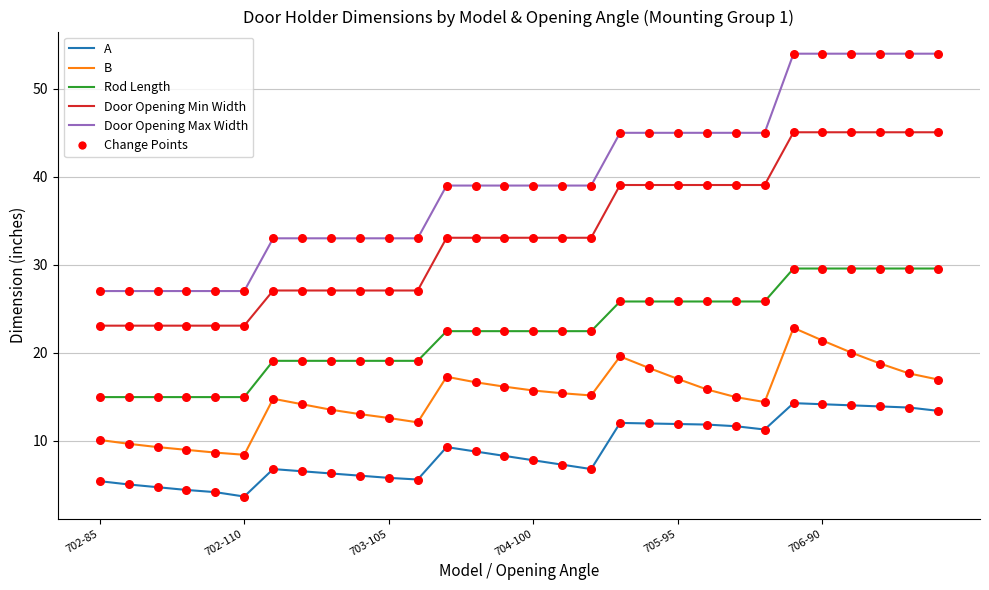

Which series has the largest total across all categories?

Door Opening Max Width